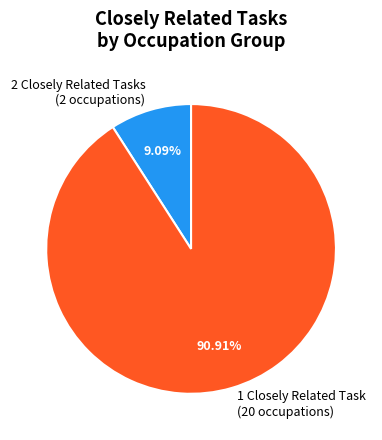

What is the largest slice in the pie chart?

1 Closely Related Task (20 occupations)